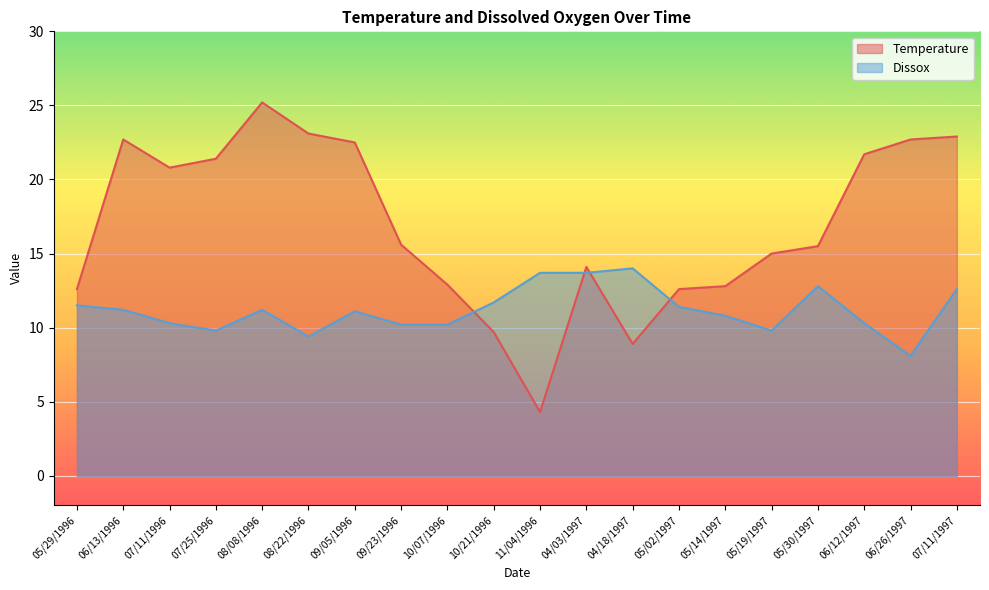

How many distinct data groups are displayed?

2